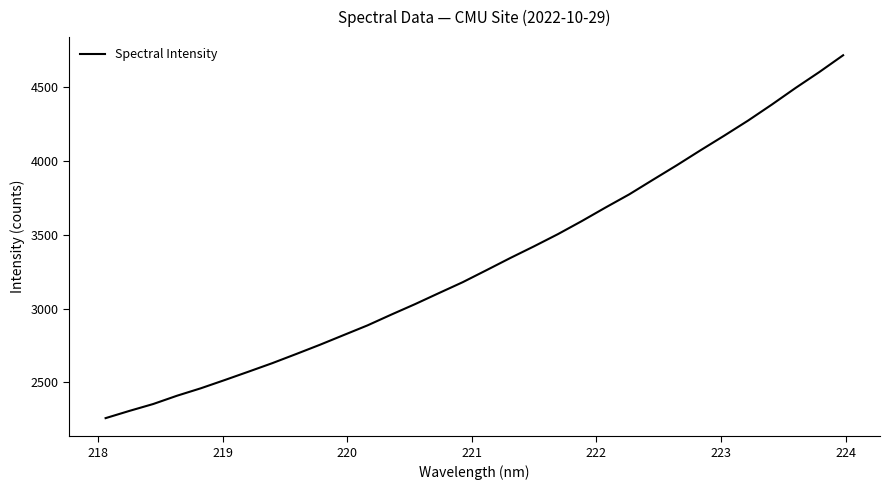

Does the chart have visible grid lines?

No